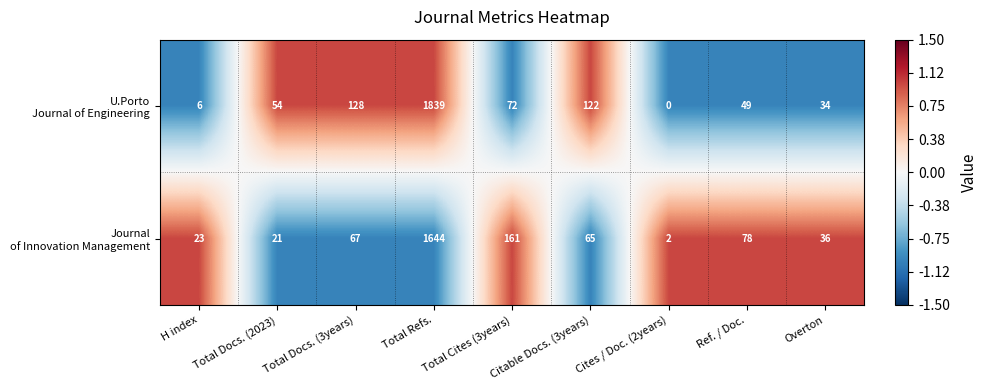

What is the difference between the highest and lowest values at Total Refs.?

195